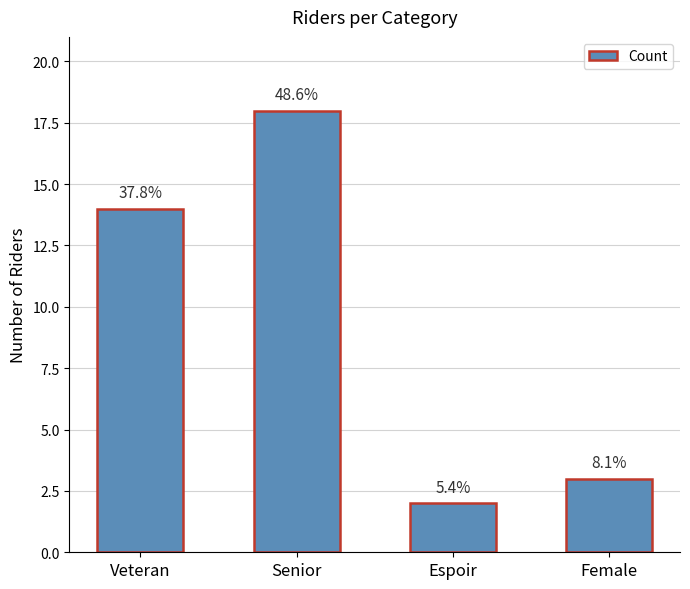

What is the label of the 1st bar from the right?

Female